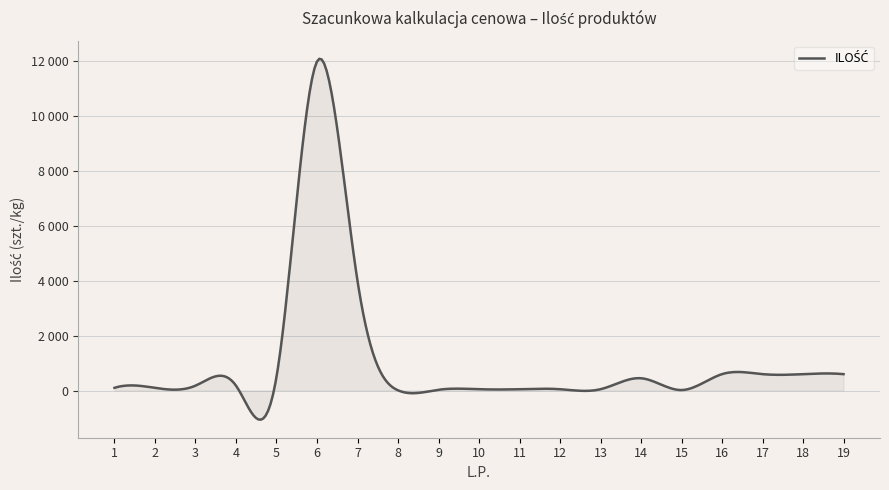

At which category does the chart reach its minimum across all series?

8